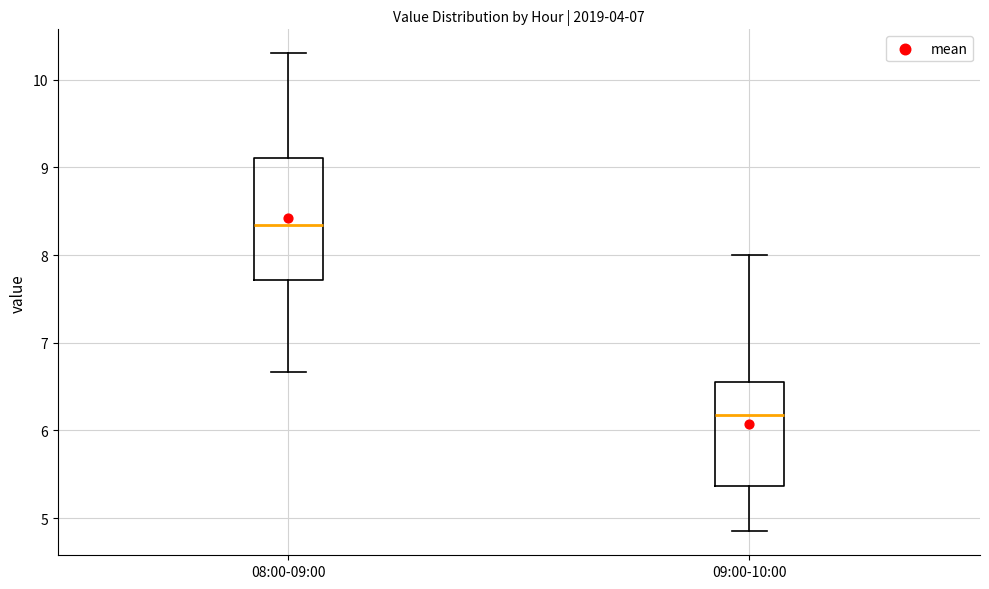

Reading left to right, transcribe this box plot: for each box, give where its median line is, the range the box spans, and where its two whiskers end, as read against the y-axis. The values are not printed on the chart, so give them approximately, as read against the axis.

08:00-09:00: median 8.3, box 7.7 to 9.1, whiskers 6.7 to 10.3
09:00-10:00: median 6.2, box 5.4 to 6.6, whiskers 4.9 to 8.0